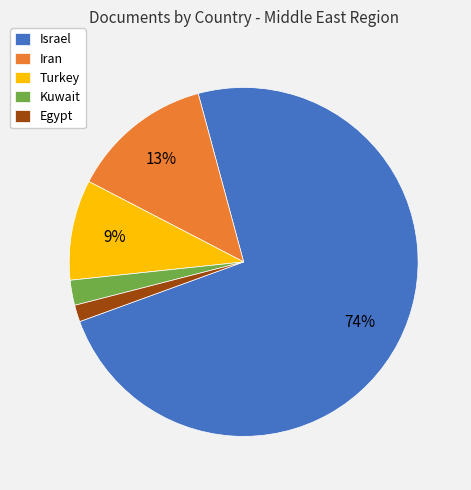

What is the largest slice in the pie chart?

Israel